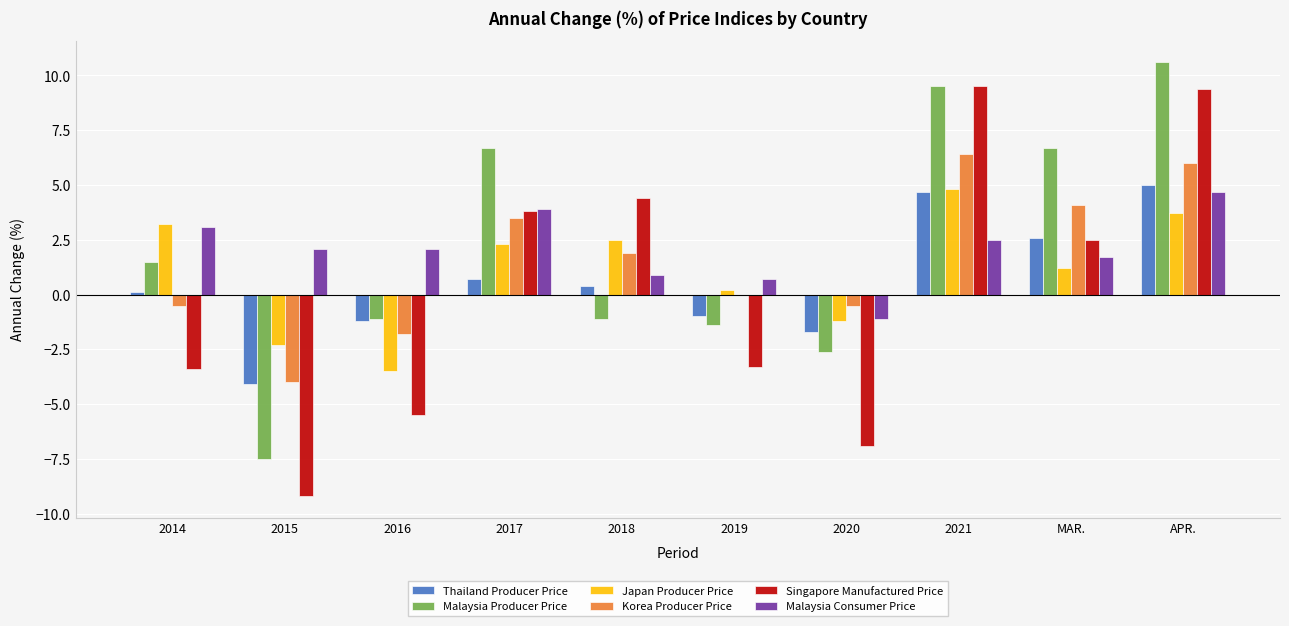

The Singapore Manufactured Price series shows -3.3 at 2020. True or false?

False